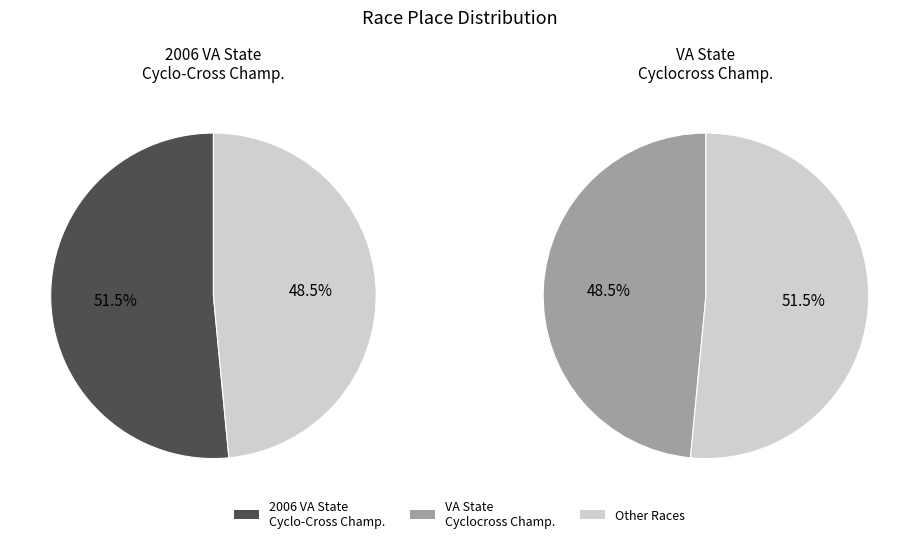

To the nearest percent, what is the average slice percentage?

50%